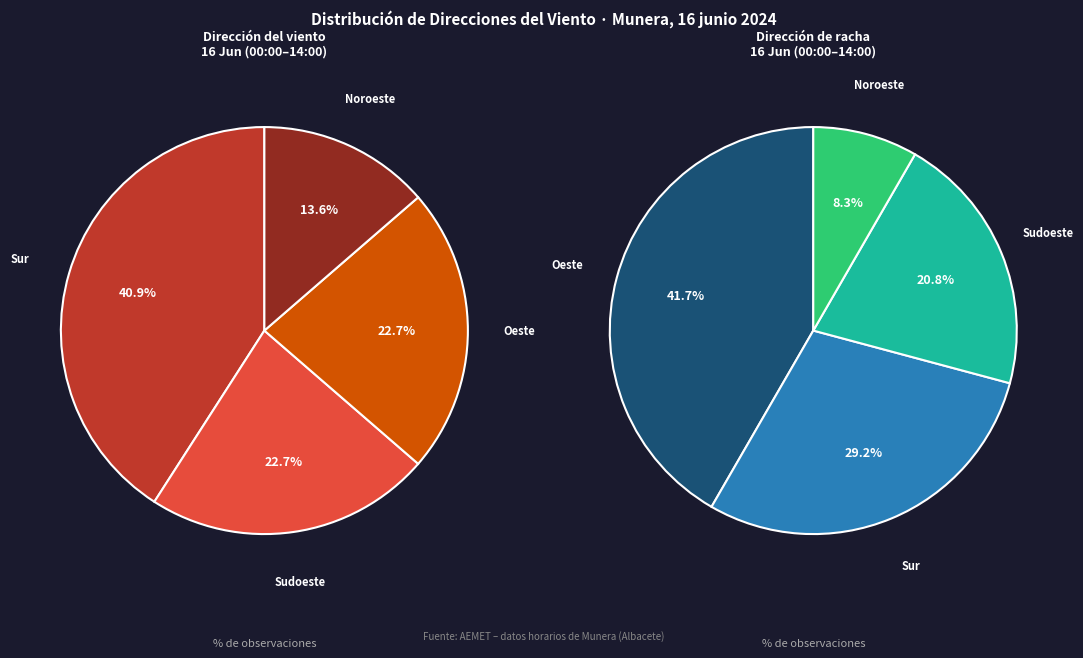

Between Noroeste and Sudoeste, which is larger?

Sudoeste